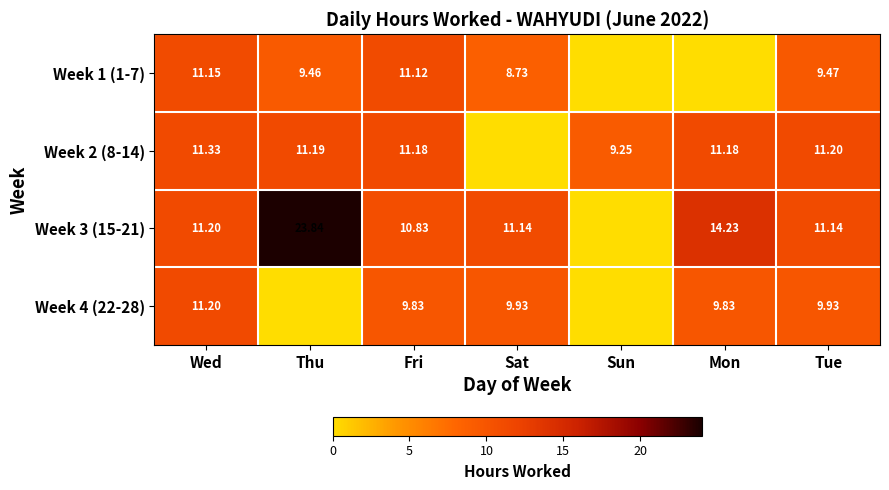

At which category is the sum across all series the highest?

Wed